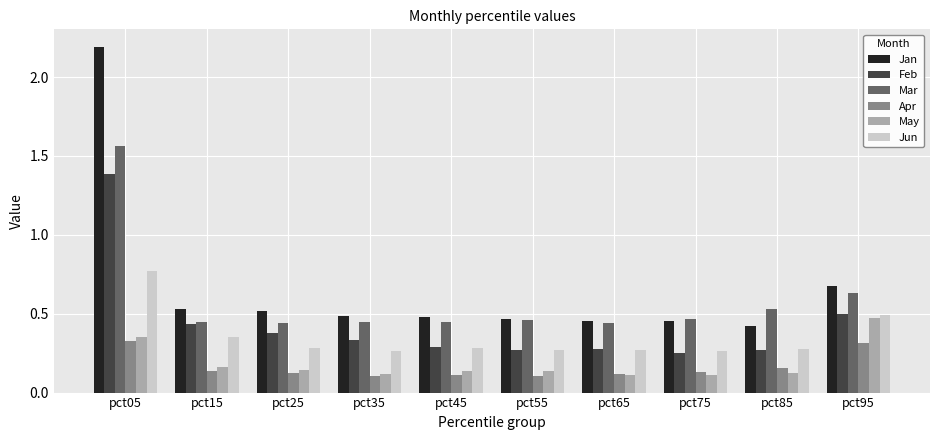

Is it true that Apr equals 0.3 at pct05?

True